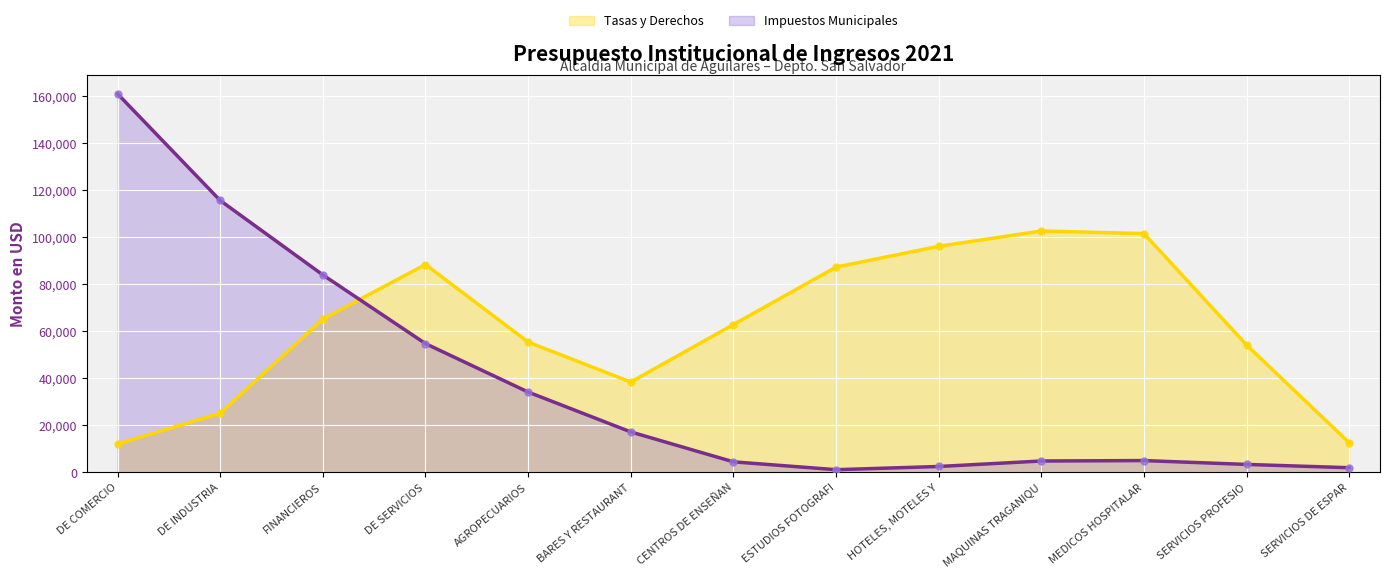

Between CENTROS DE ENSEÑAN and ESTUDIOS FOTOGRAFI, which series saw the biggest shift?

Tasas y Derechos